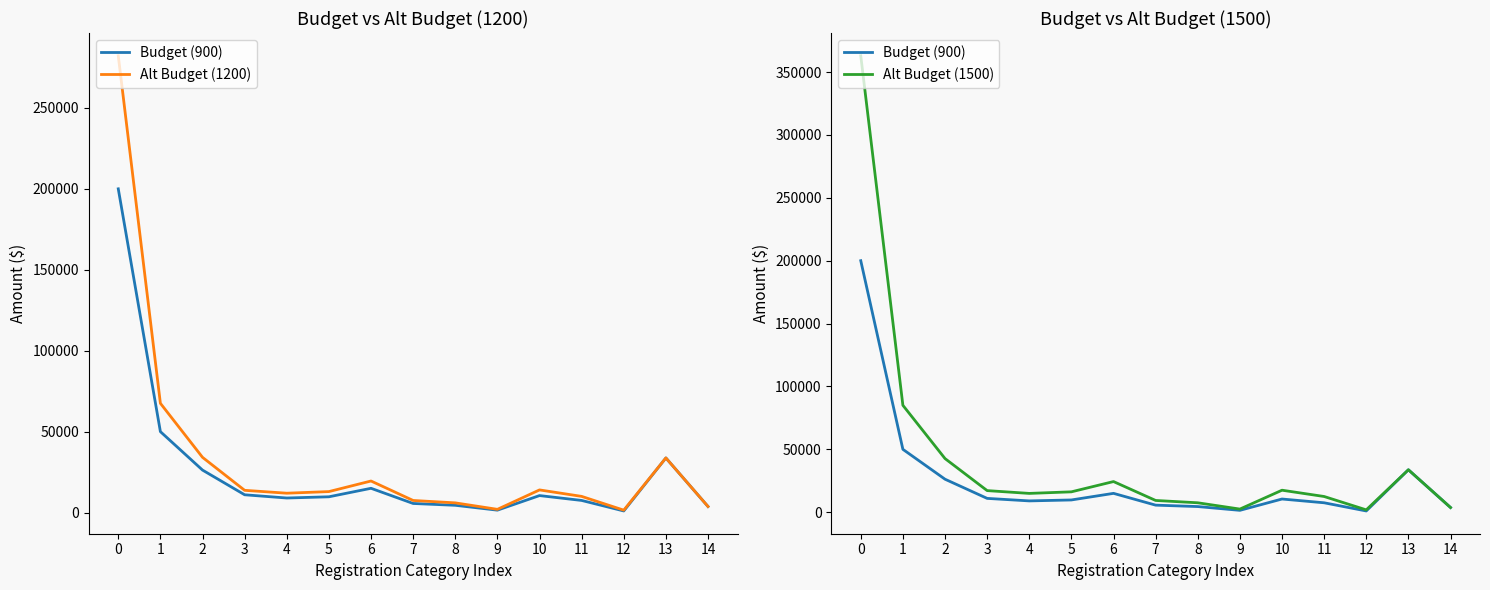

What is the smallest value displayed?

1000.0